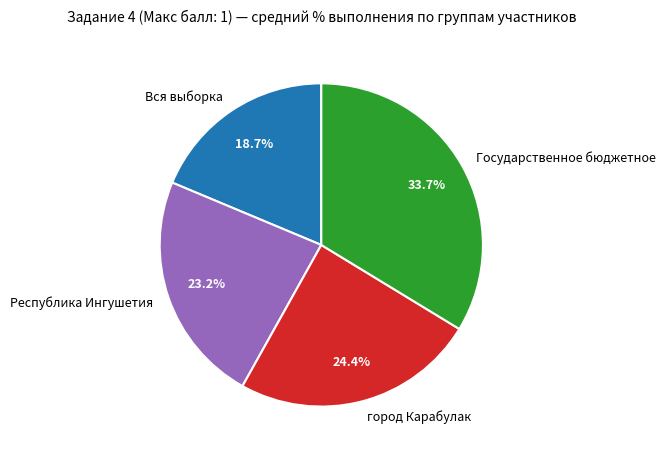

True or false: Республика Ингушетия accounts for 30% of the total.

False